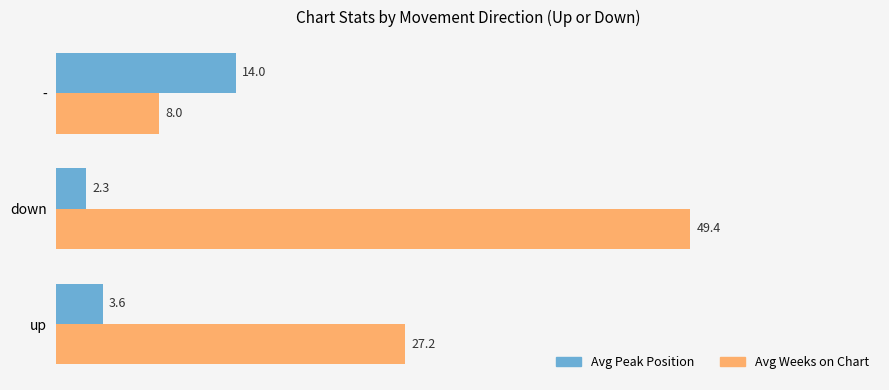

What is the difference between the maximum and second lowest values in the Avg Peak Position series?

10.4